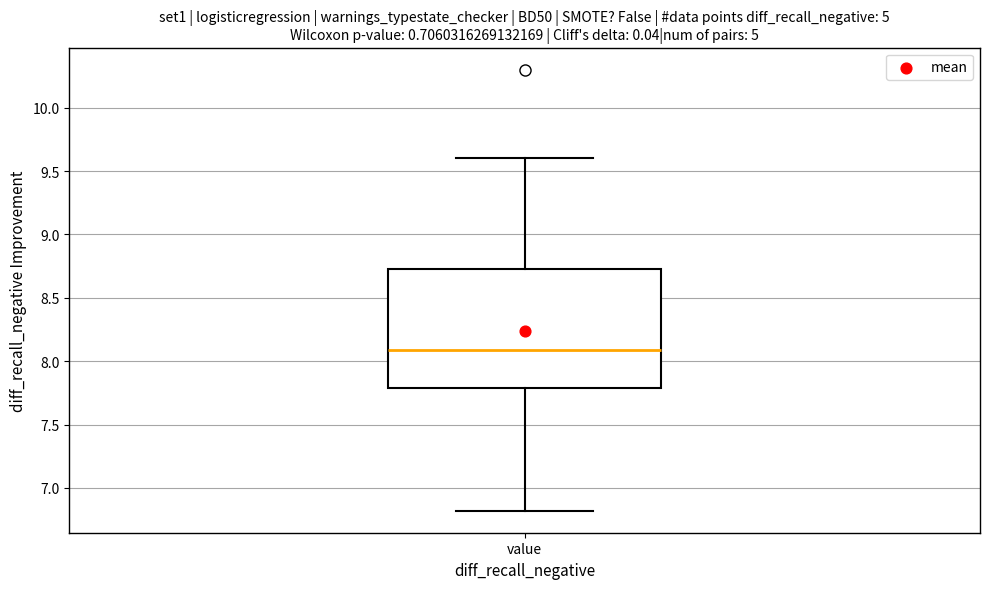

Where is the lower edge of the box for value on the y-axis? The values are not printed on the chart, so give them approximately, as read against the axis.

7.80